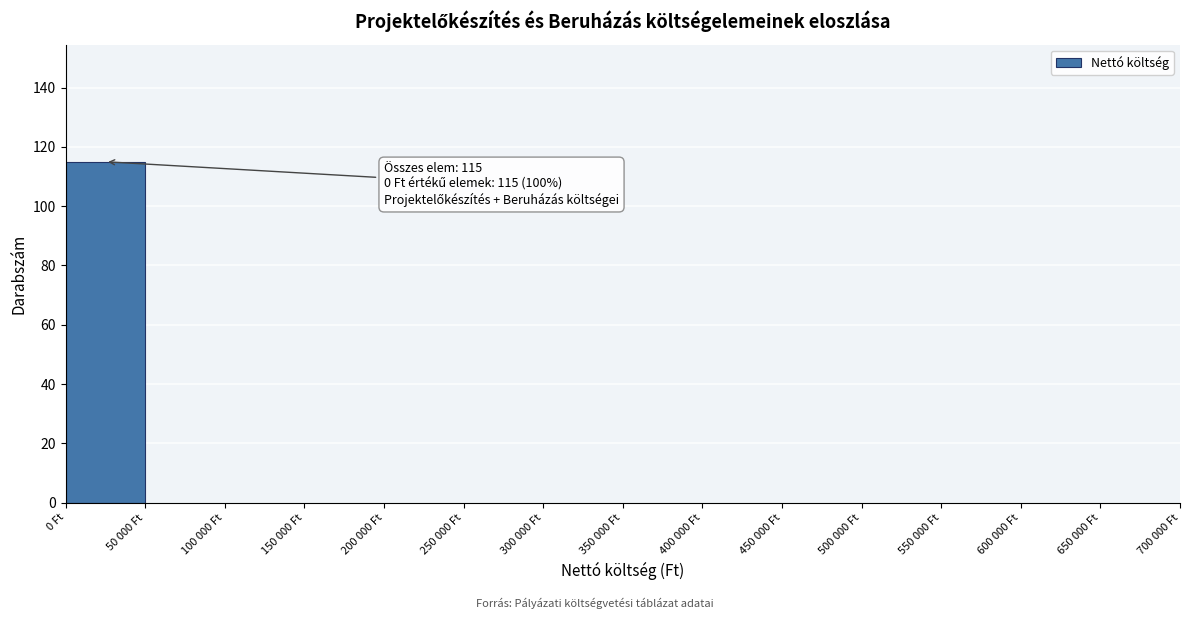

Reading left to right, extract all data points from this chart.

0 Ft=115	50 000 Ft=0	100 000 Ft=0	150 000 Ft=0	200 000 Ft=0	250 000 Ft=0	300 000 Ft=0	350 000 Ft=0	400 000 Ft=0	450 000 Ft=0	500 000 Ft=0	550 000 Ft=0	600 000 Ft=0	650 000 Ft=0